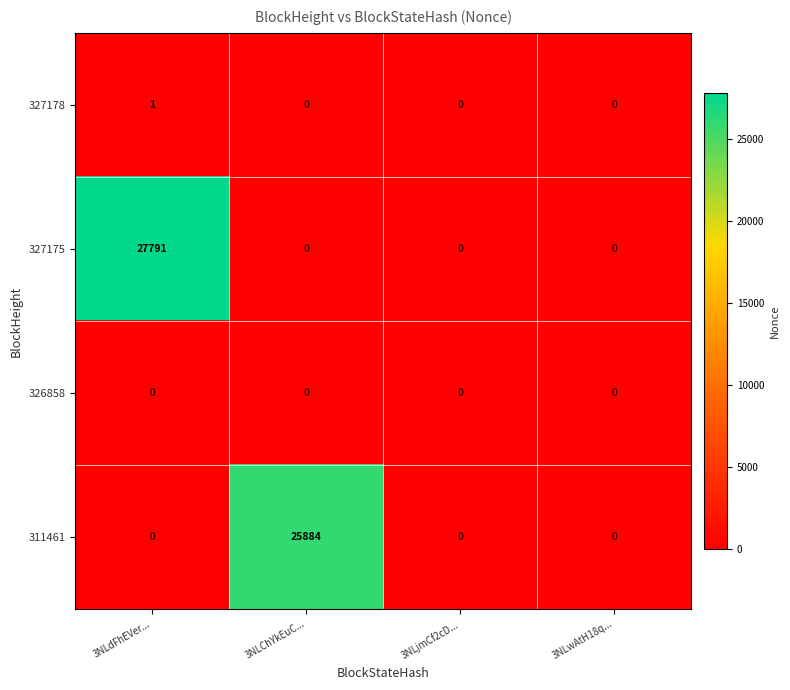

What is the total value across all series at 3NLdFhEVer...?

27792